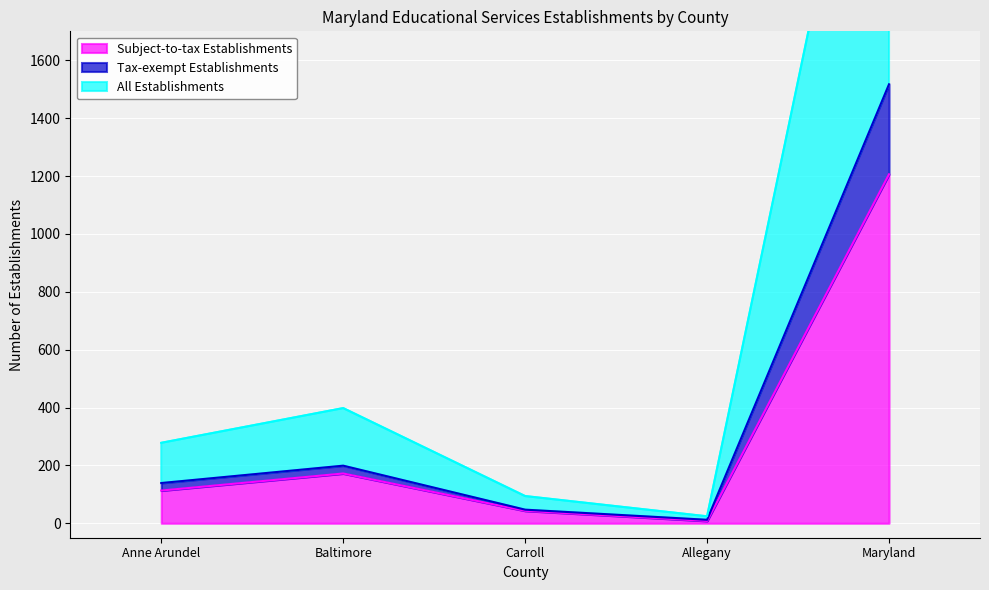

Which label corresponds to the largest value in the chart?

Maryland